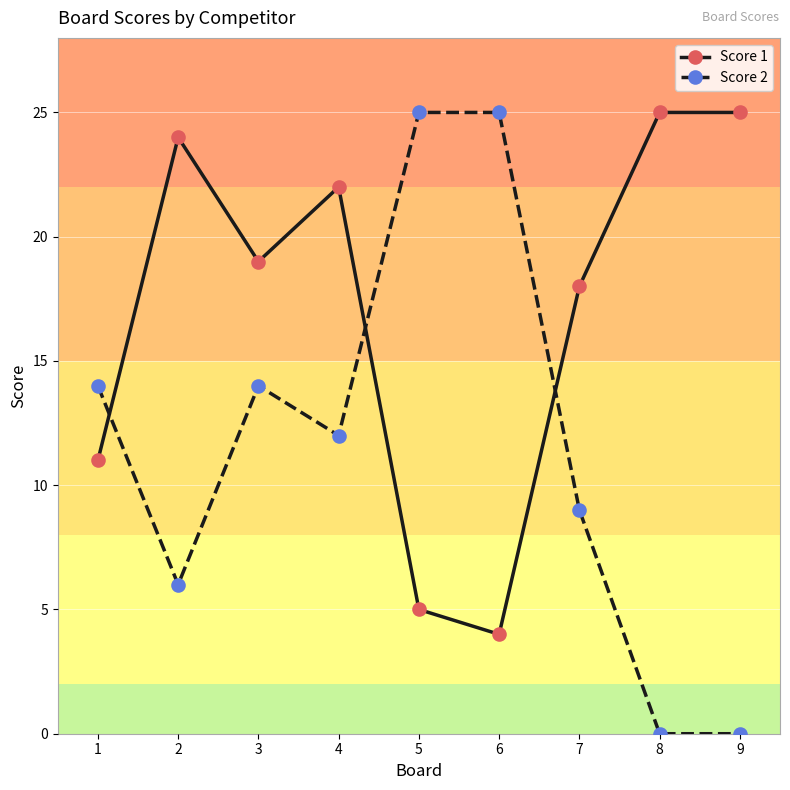

Which series has the largest range (max minus min)?

Score 2